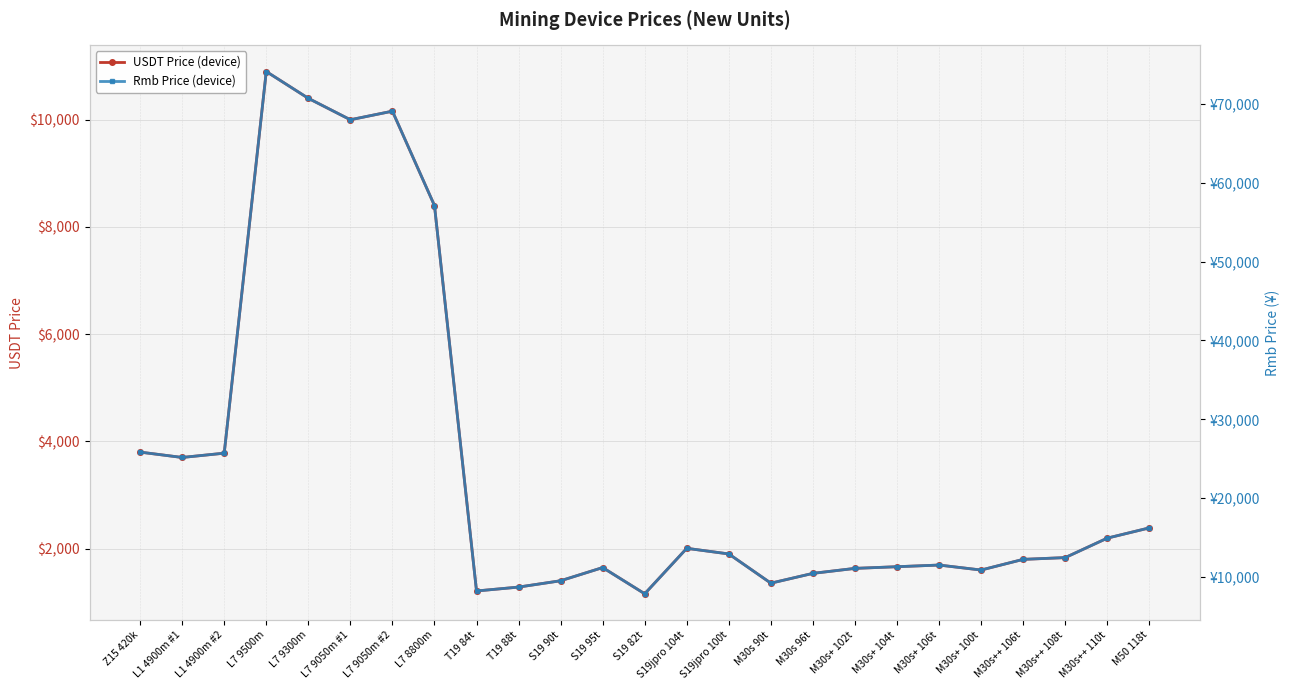

List the labels in order of Rmb Price (device) value, smallest first.

S19 82t, T19 84t, T19 88t, M30s 90t, S19 90t, M30s 96t, M30s+ 100t, M30s+ 102t, S19 95t, M30s+ 104t, M30s+ 106t, M30s++ 106t, M30s++ 108t, S19jpro 100t, S19jpro 104t, M30s++ 110t, M50 118t, L1 4900m #1, L1 4900m #2, Z15 420k, L7 8800m, L7 9050m #1, L7 9050m #2, L7 9300m, L7 9500m